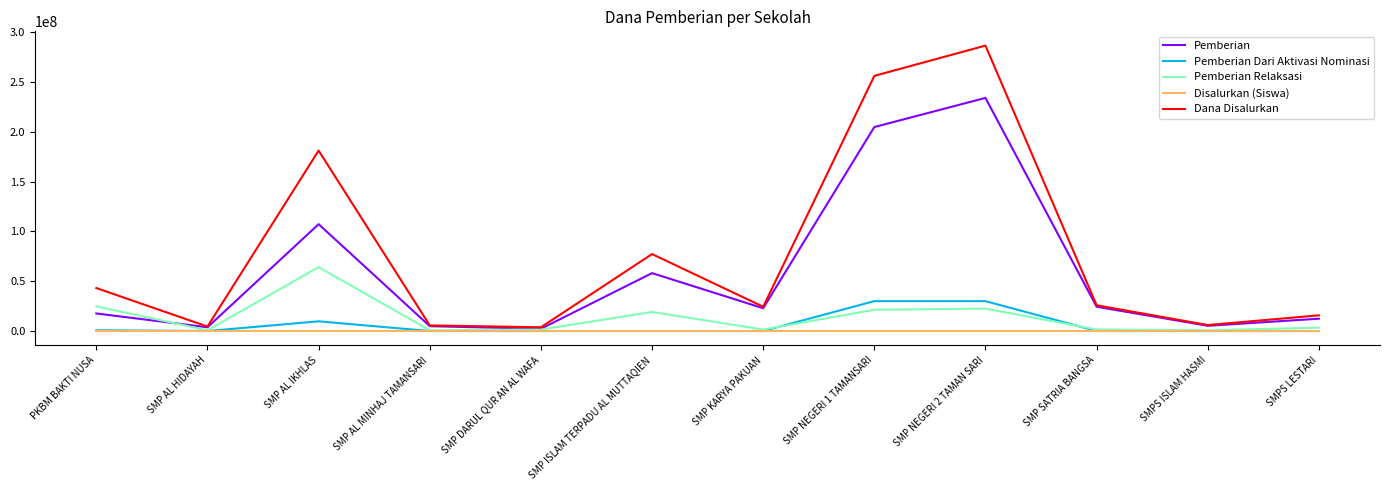

Which series changed the most between PKBM BAKTI NUSA and SMP AL IKHLAS?

Dana Disalurkan